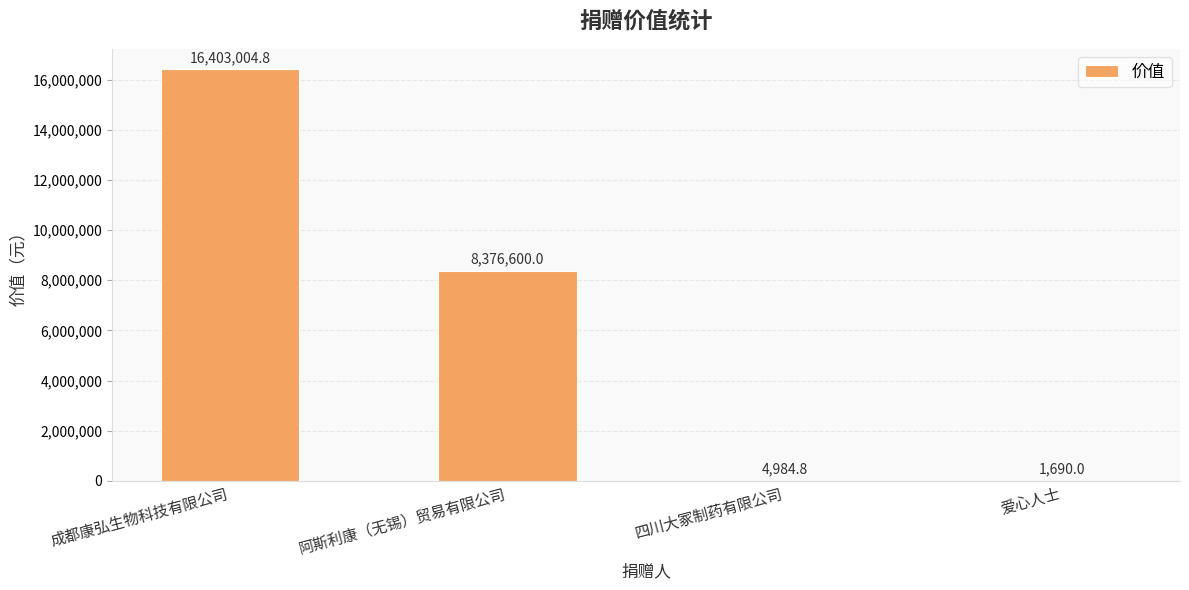

Reading left to right, what are all the values shown in this chart?

成都康弘生物科技有限公司=16403004.8	阿斯利康（无锡）贸易有限公司=8376600.0	四川大冢制药有限公司=4984.8	爱心人士=1690.0